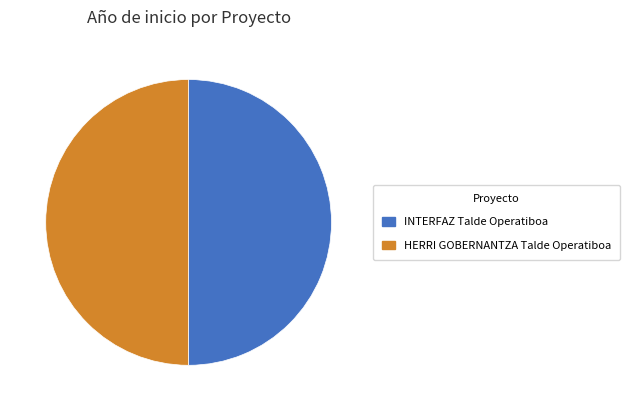

Is the sum of HERRI GOBERNANTZA Talde Operatiboa and INTERFAZ Talde Operatiboa greater than half?

Yes